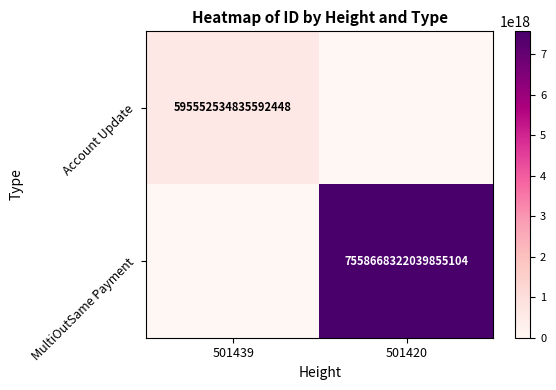

Is it true that Account Update equals 224544957650877312 at 501439?

False